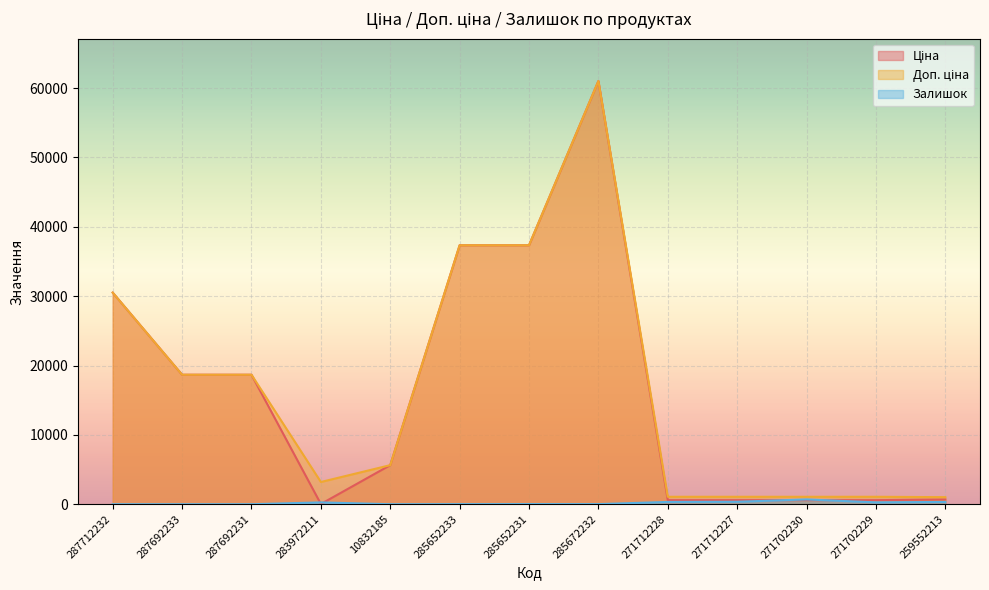

Where does the Залишок series first go above 22?

283972211